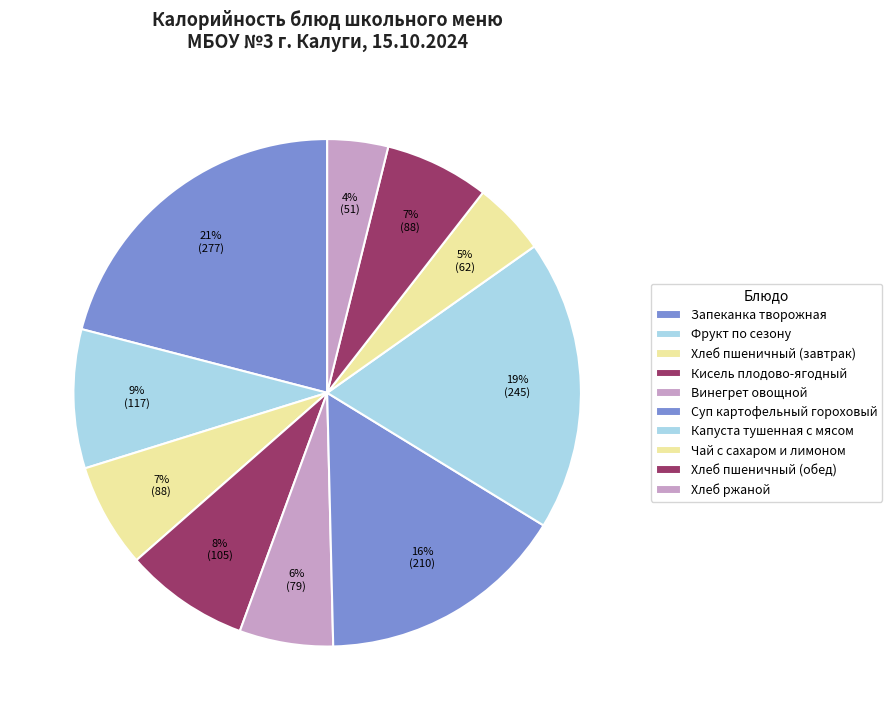

The Капуста тушенная с мясом slice represents 19% of the pie. True or false?

True